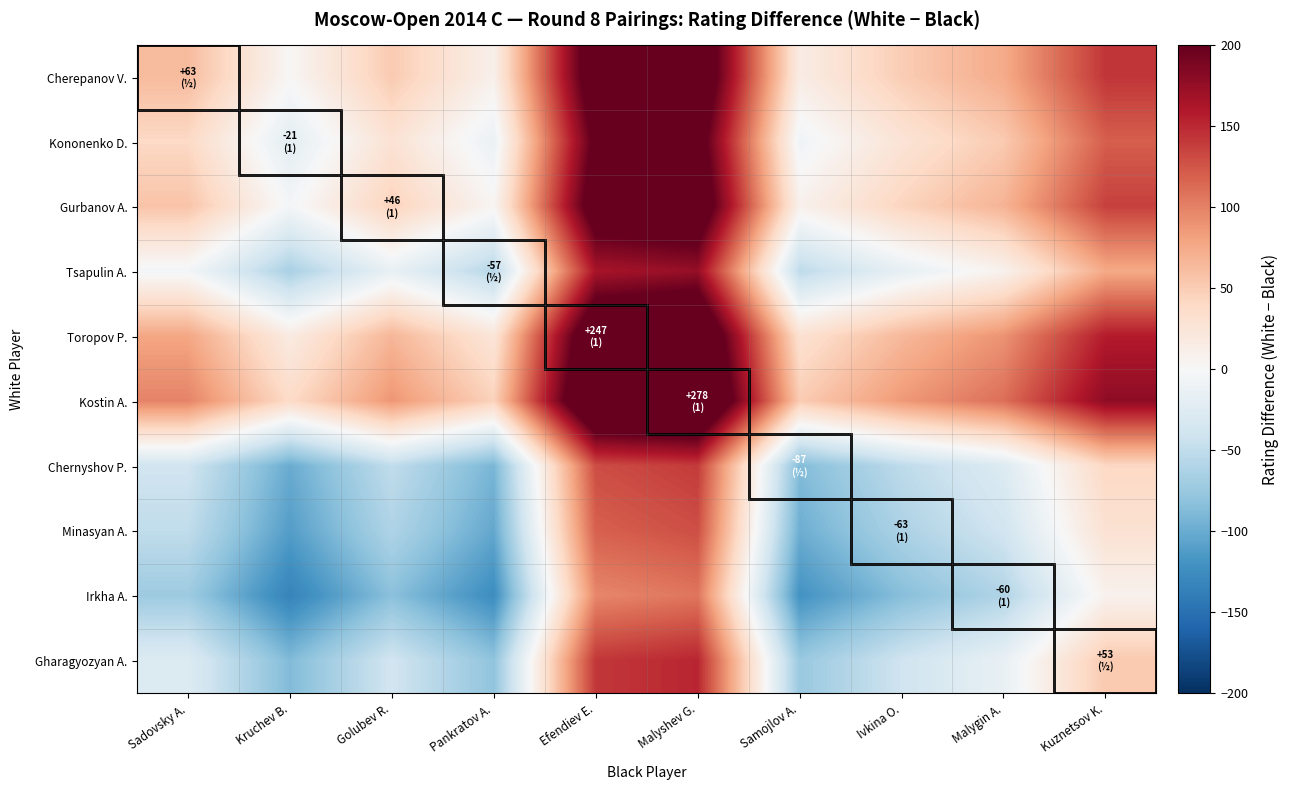

What is the minimum value shown in the chart?

-133